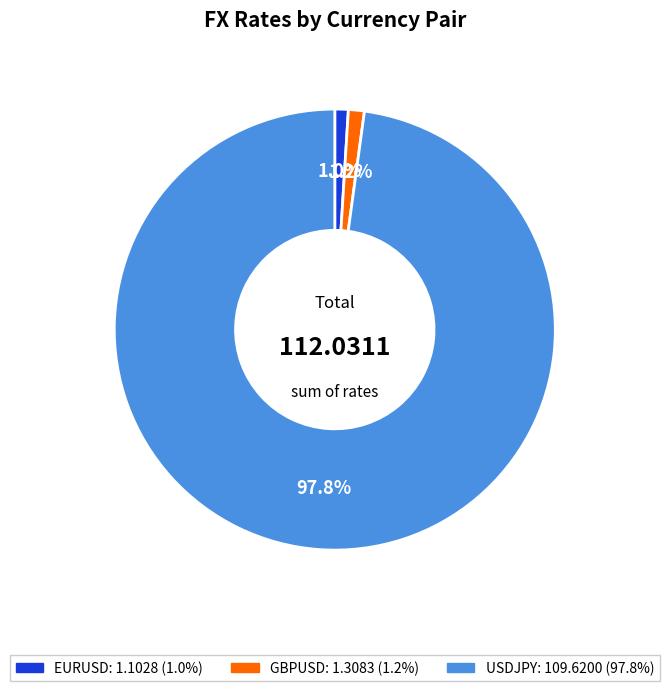

Between GBPUSD and USDJPY, which is larger?

USDJPY